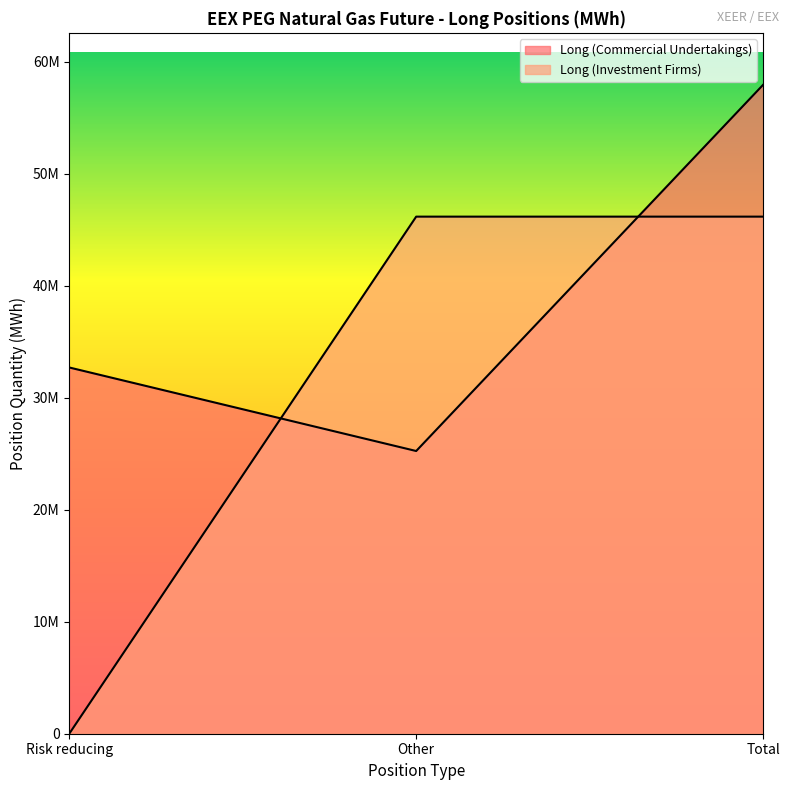

Does the chart have visible grid lines?

No